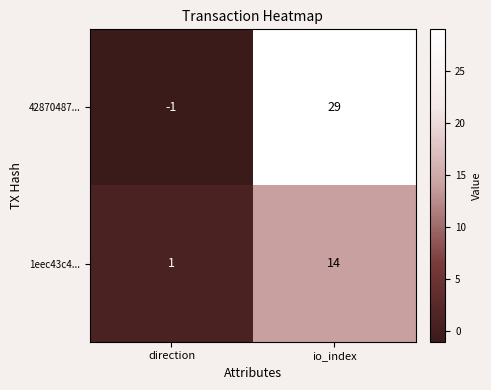

Reading left to right, extract all data points from this chart.

42870487...: -1	29
1eec43c4...: 1	14